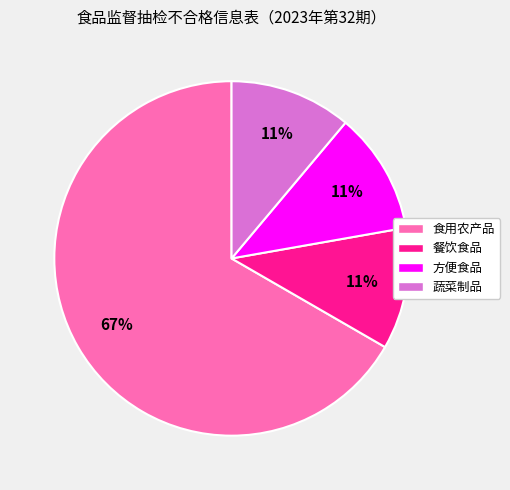

What is the ratio of the value at 蔬菜制品 to the value at 方便食品?

1.0